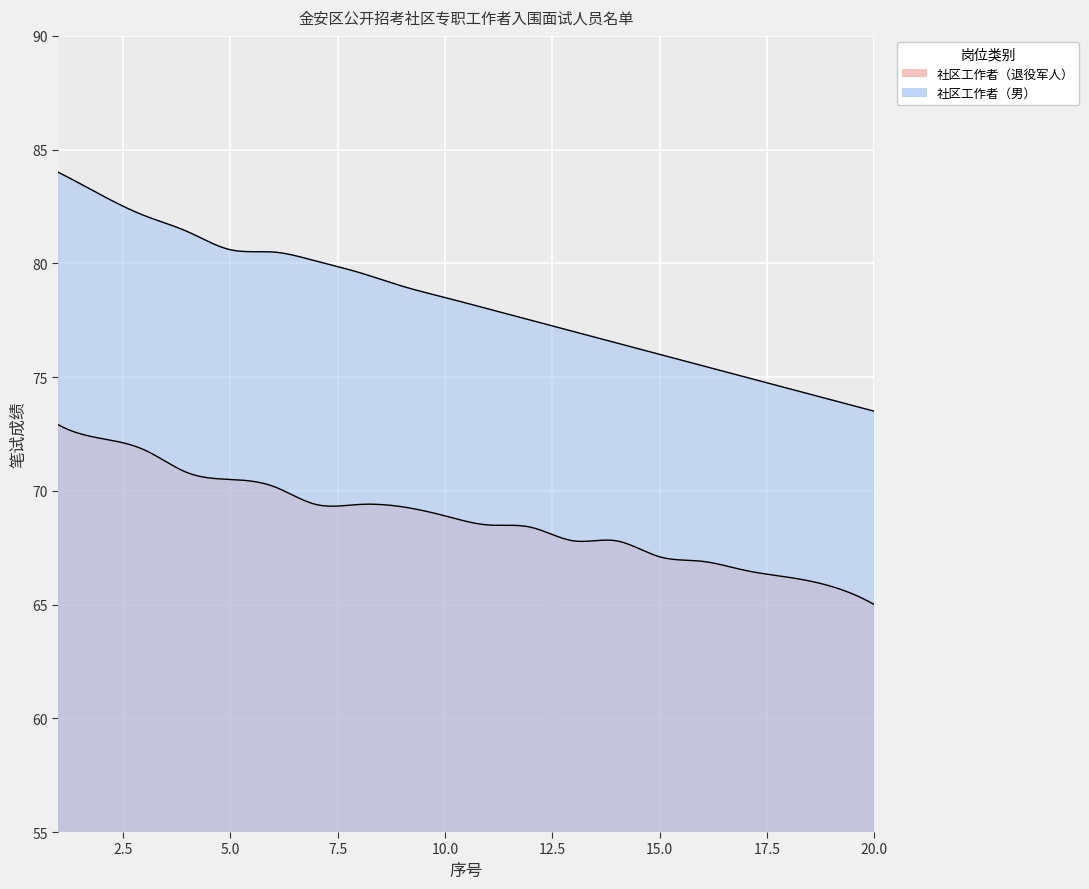

What is the highest value of the 社区工作者（退役军人） series?

72.9